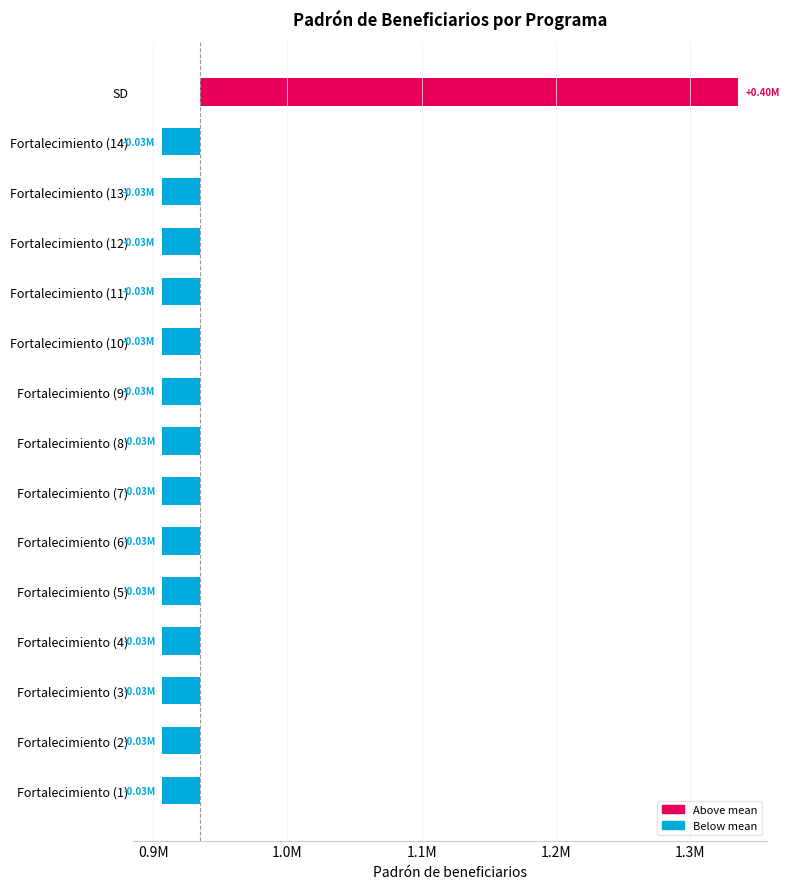

What is the difference between the maximum and minimum values?

429282.0